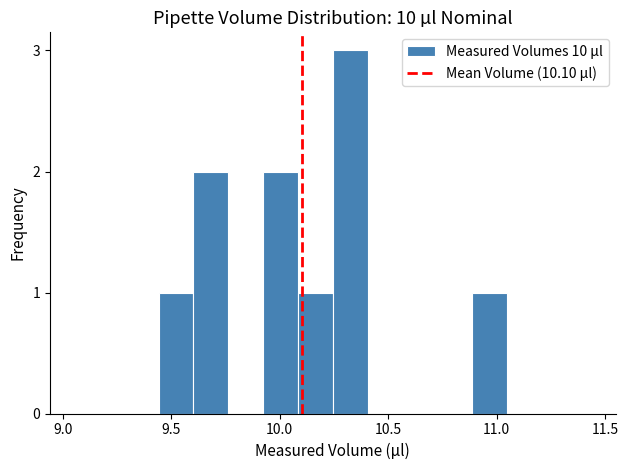

Around what value on the x-axis is the tallest bar? Give the approximate position of its centre, as read against the axis.

10.35